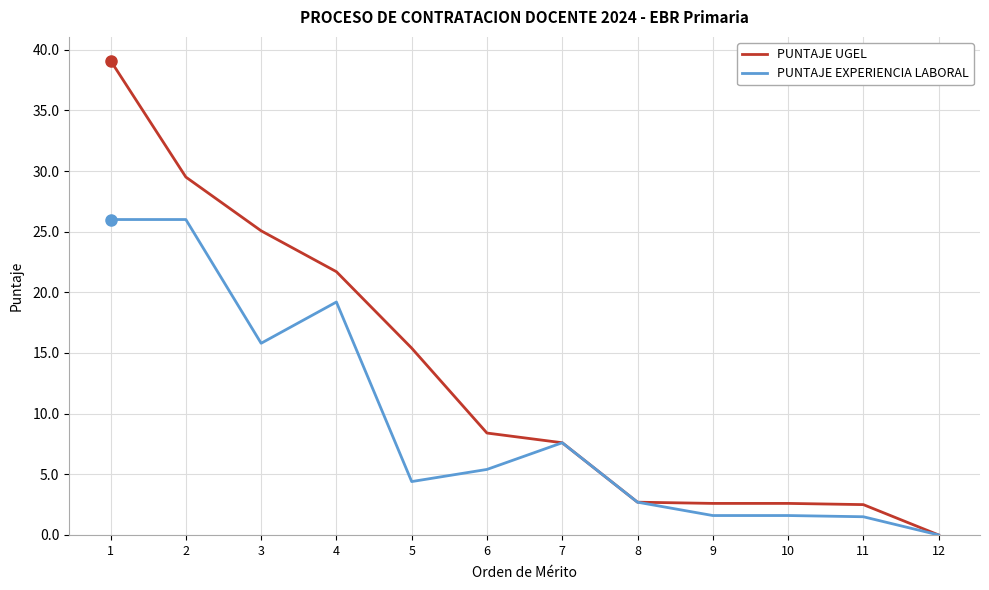

At which category does the chart reach its minimum across all series?

12